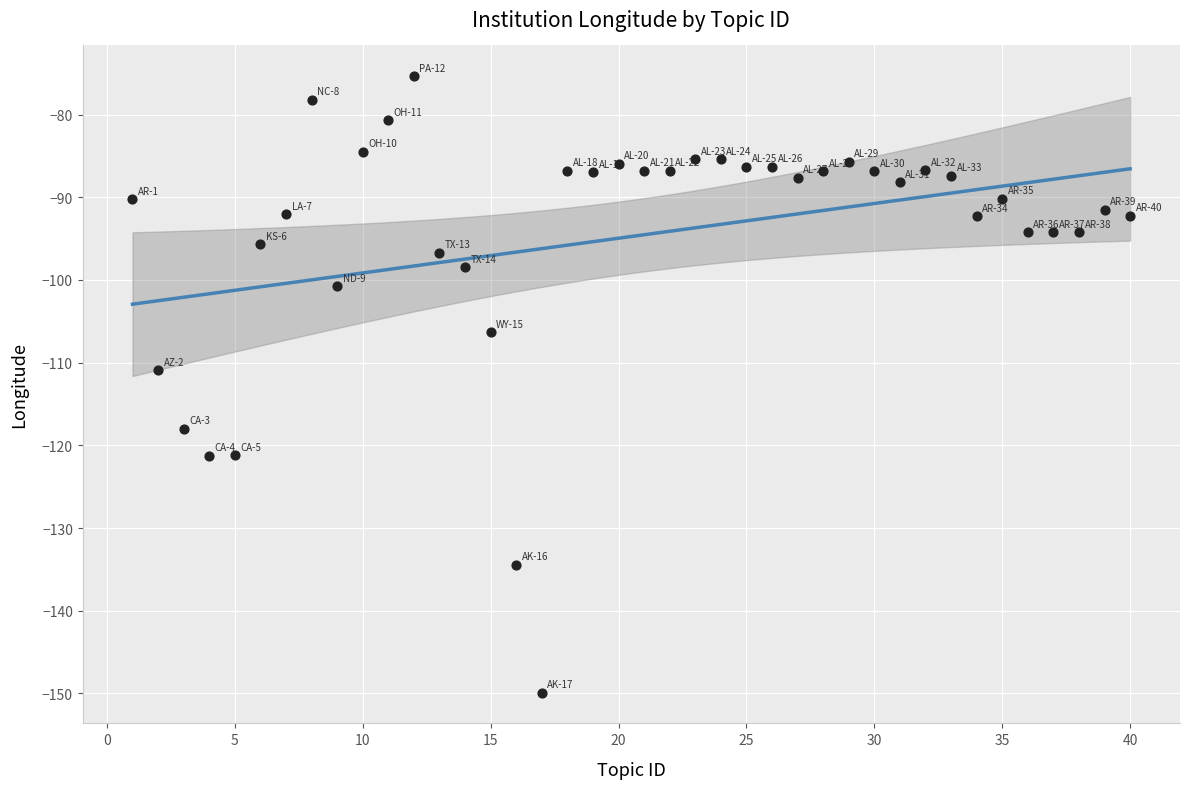

What Y value in the scatter plot is closest to -112?

-110.9